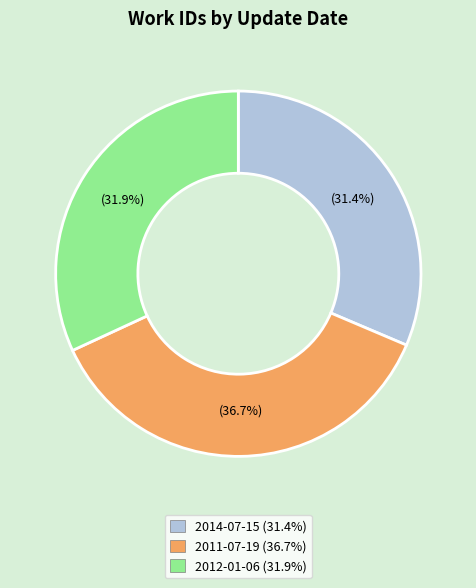

True or false: 2014-07-15 accounts for 21% of the total.

False